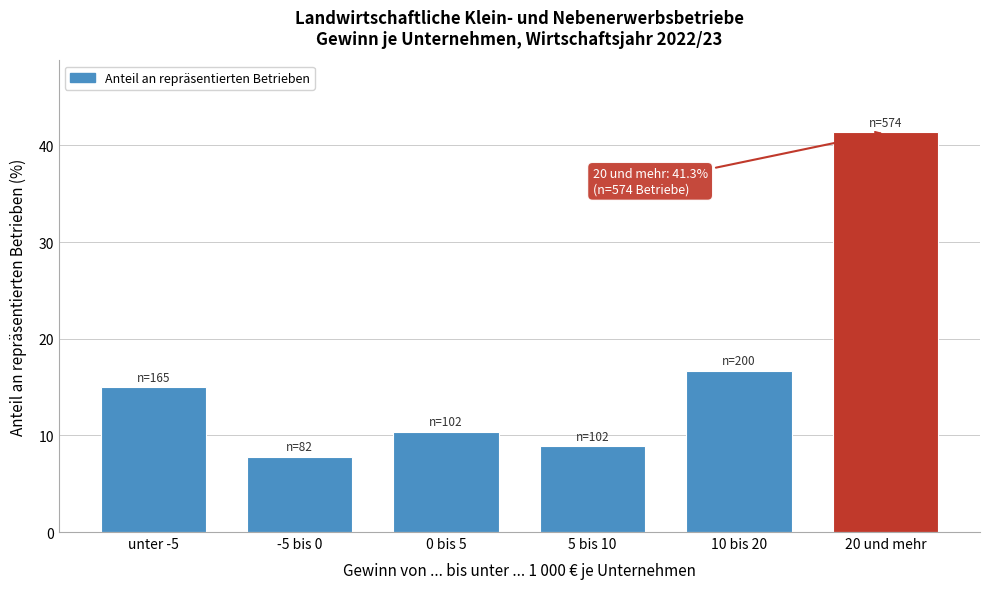

Reading right to left, list all the values displayed in this chart.

41.3	16.7	8.9	10.3	7.8	15.0